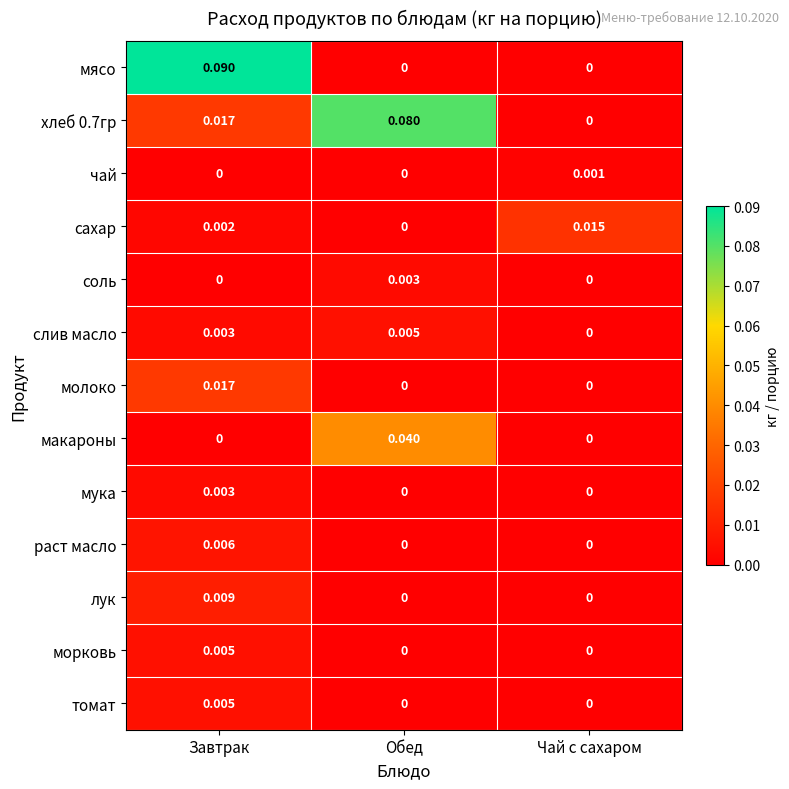

Which series changed the most between Завтрак and Обед?

мясо